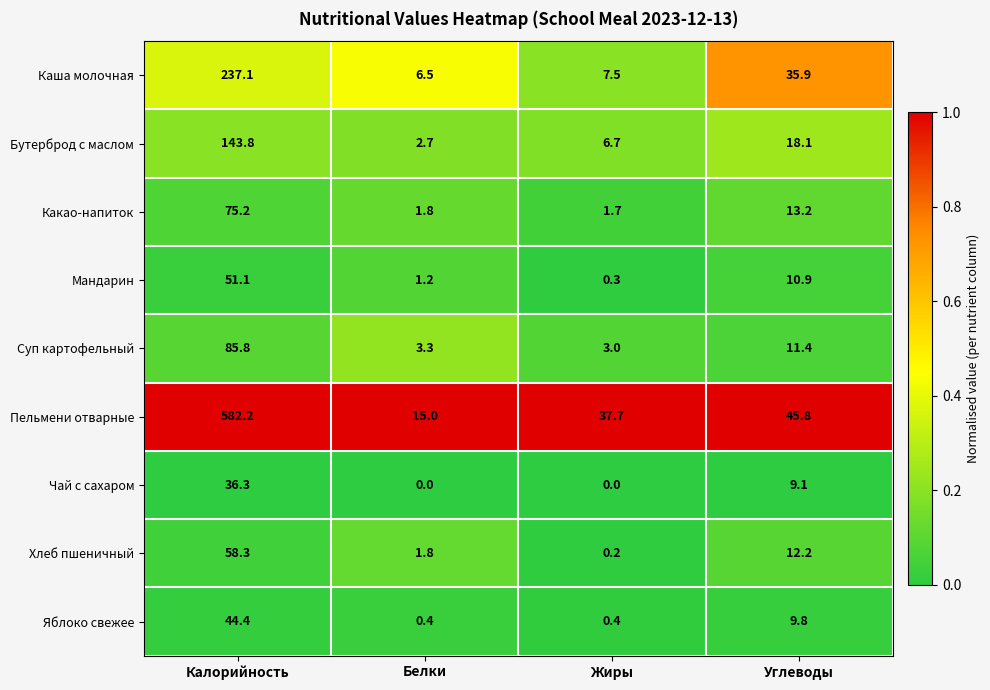

Where does the Чай с сахаром series first go above 9?

Калорийность